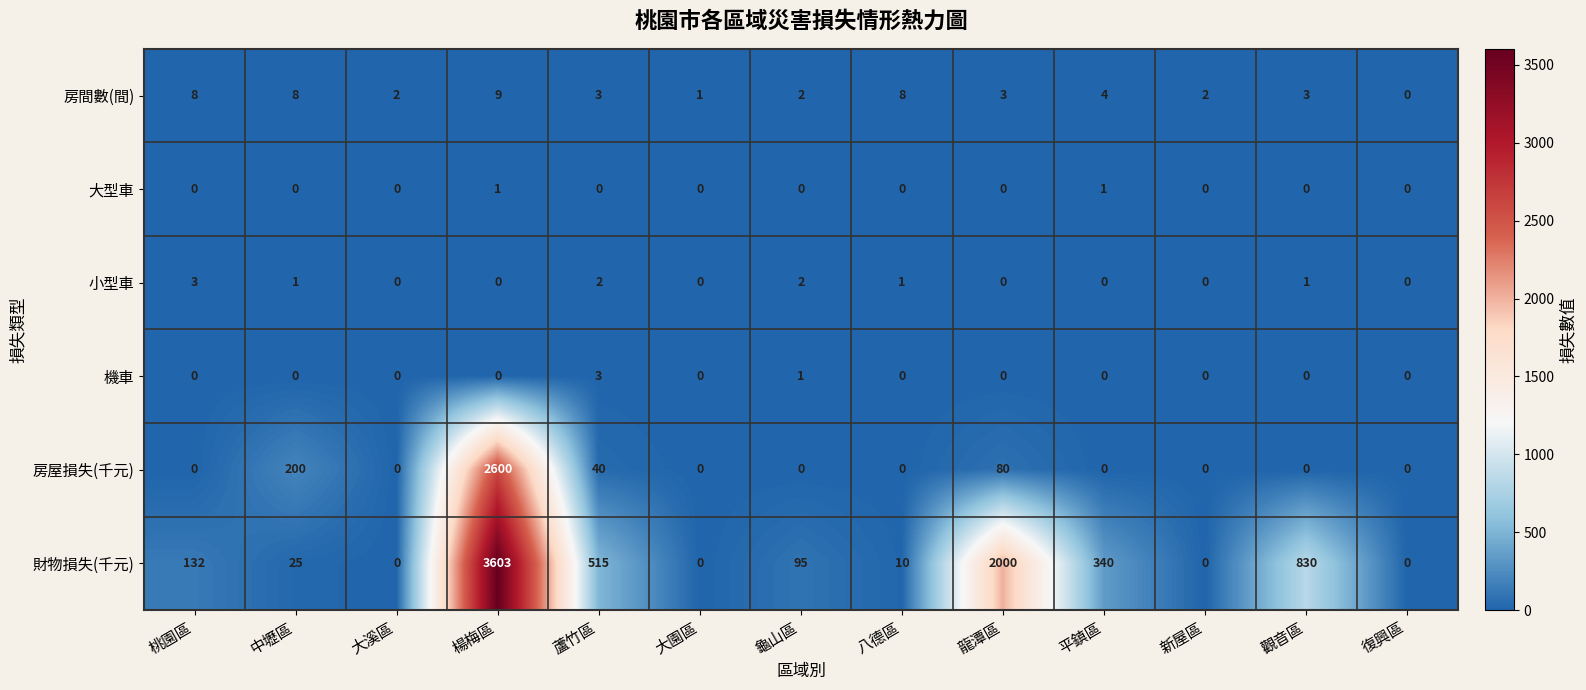

Which series has the widest spread of values?

財物損失(千元)